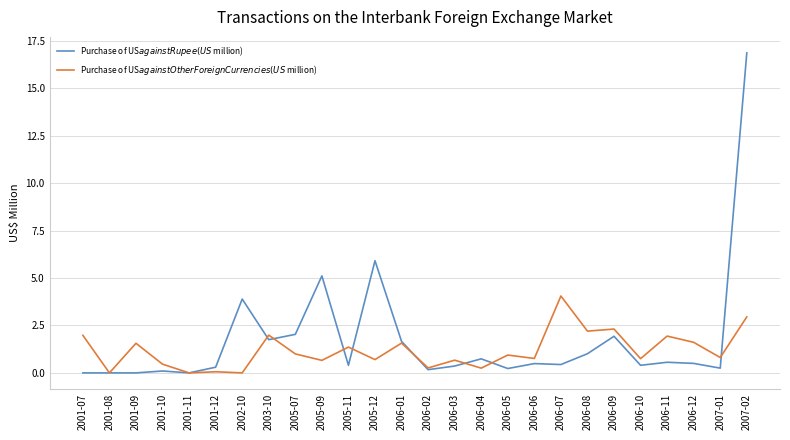

Which series has the largest range (max minus min)?

Purchase of US$ against Rupee (US$ million)